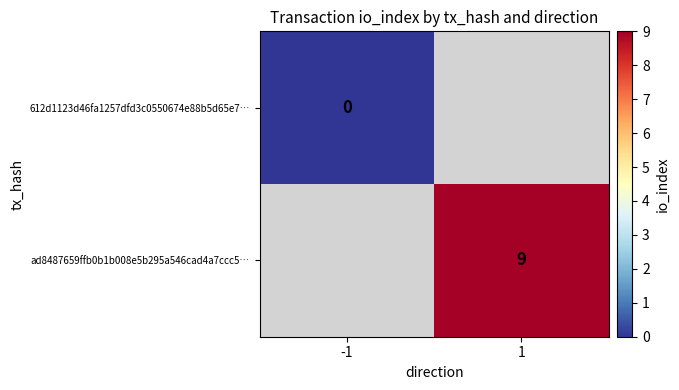

The value of ad8487659ffb0b1b008e5b295a546cad4a7ccc5… at 1 is 12. True or false?

False